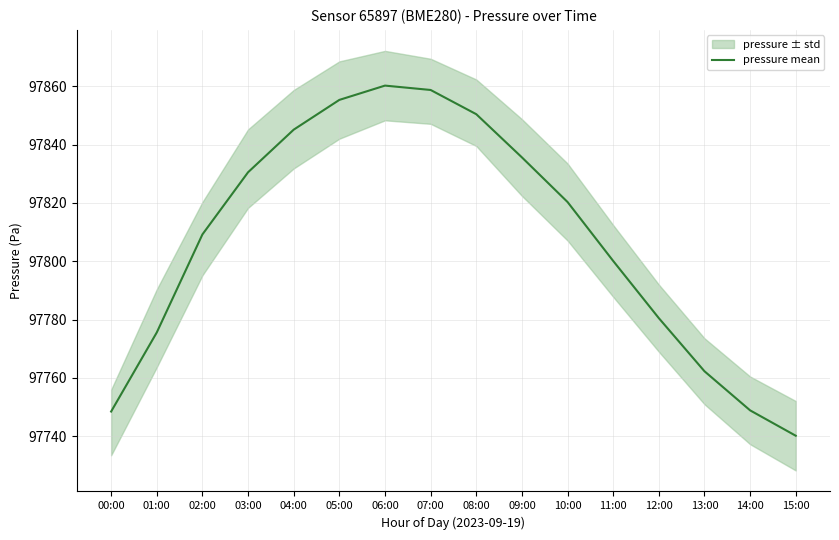

Which has a higher value, 14:00 or 03:00?

03:00